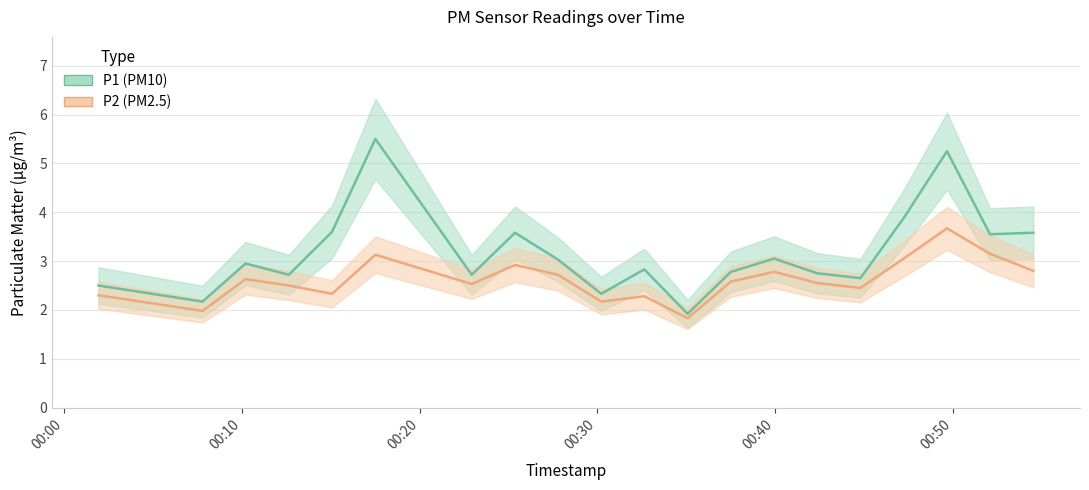

At which category is the sum across all series the highest?

2022-12-16T00:49:39